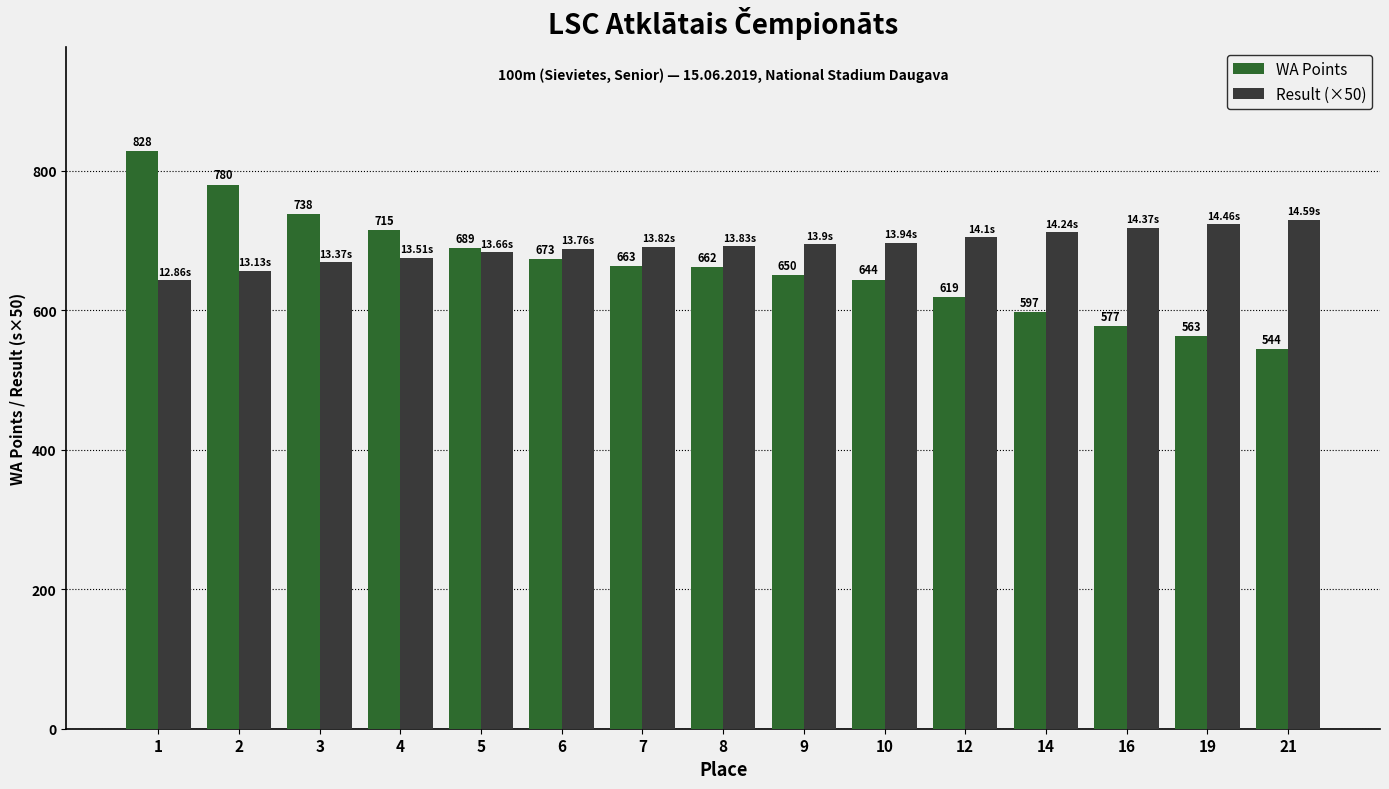

At how many categories does at least one series exceed 779?

2